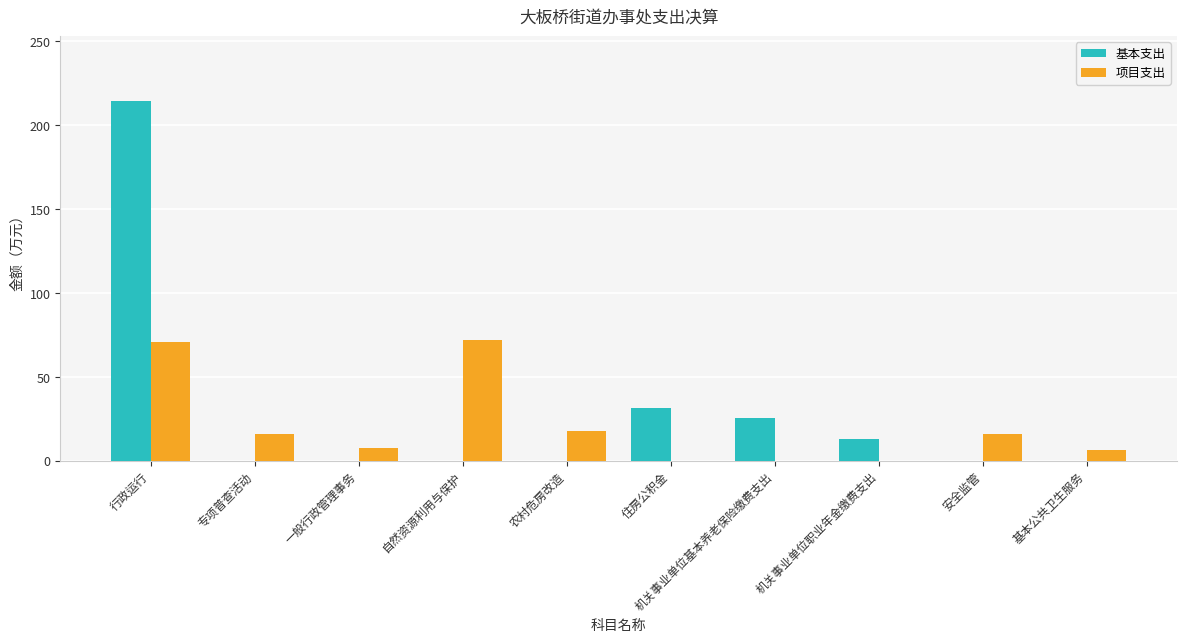

At which label is 基本支出 closest to 107?

住房公积金